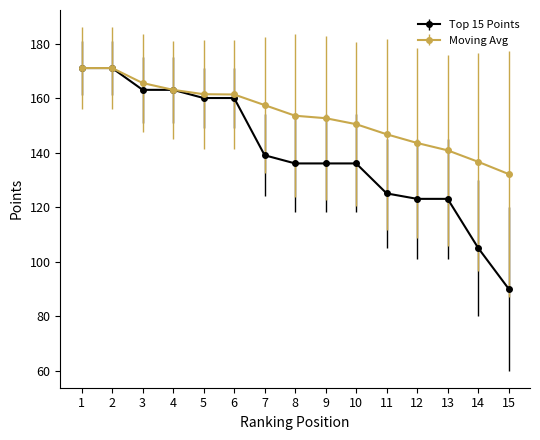

What is the sum of the Moving Avg values at 3 and 8?

319.0